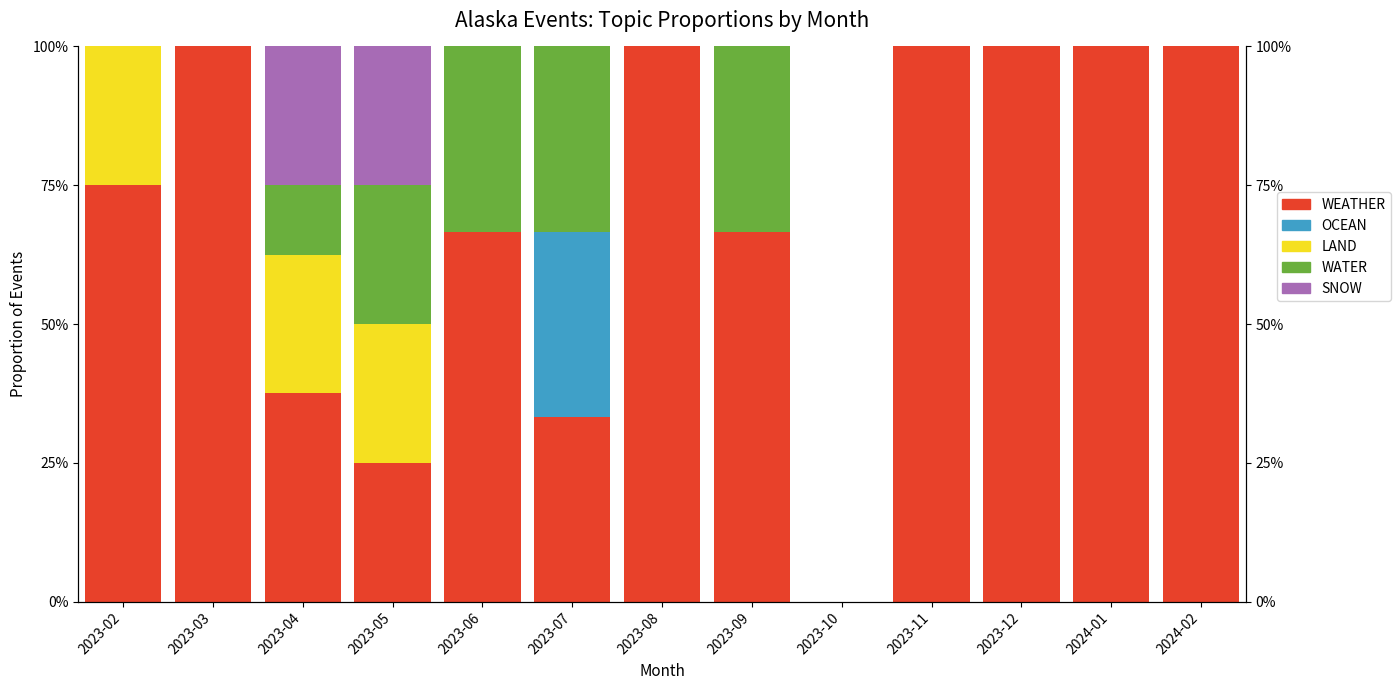

Reading right to left, what are all the values shown in this chart?

WEATHER: 1.0	1.0	1.0	1.0	0.0	0.7	1.0	0.3	0.7	0.2	0.4	1.0	0.8
OCEAN: 0.0	0.0	0.0	0.0	0.0	0.0	0.0	0.3	0.0	0.0	0.0	0.0	0.0
LAND: 0.0	0.0	0.0	0.0	0.0	0.0	0.0	0.0	0.0	0.2	0.2	0.0	0.2
WATER: 0.0	0.0	0.0	0.0	0.0	0.3	0.0	0.3	0.3	0.2	0.1	0.0	0.0
SNOW: 0.0	0.0	0.0	0.0	0.0	0.0	0.0	0.0	0.0	0.2	0.2	0.0	0.0